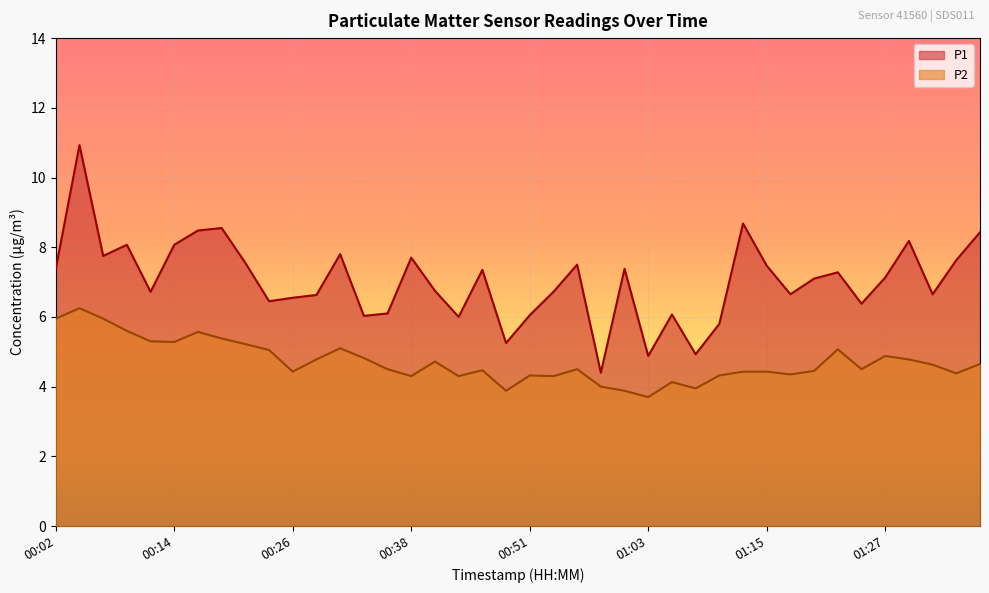

Which series has the largest total across all categories?

P1